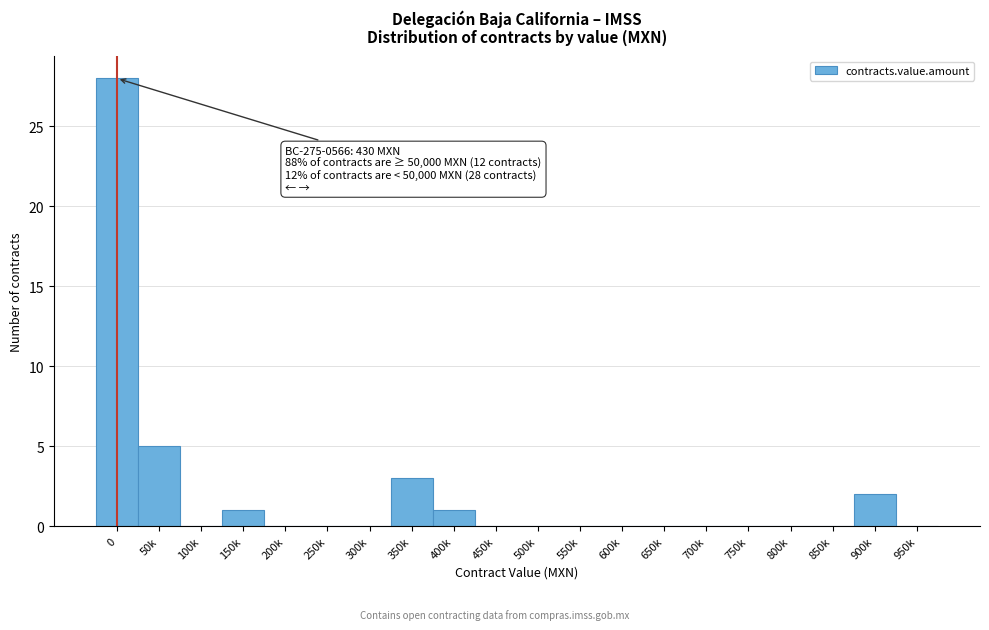

Reading left to right, transcribe all the data shown in this chart.

0=28	50k=5	100k=0	150k=1	200k=0	250k=0	300k=0	350k=3	400k=1	450k=0	500k=0	550k=0	600k=0	650k=0	700k=0	750k=0	800k=0	850k=0	900k=2	950k=0